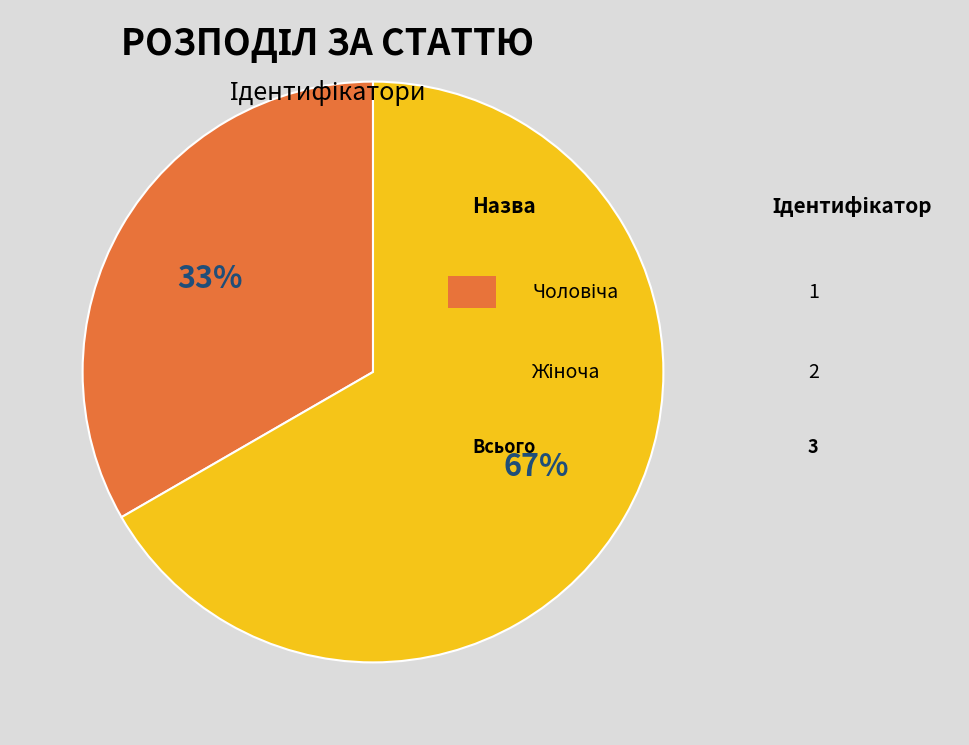

To the nearest percent, what is the difference between the largest and smallest slice percentages?

33%